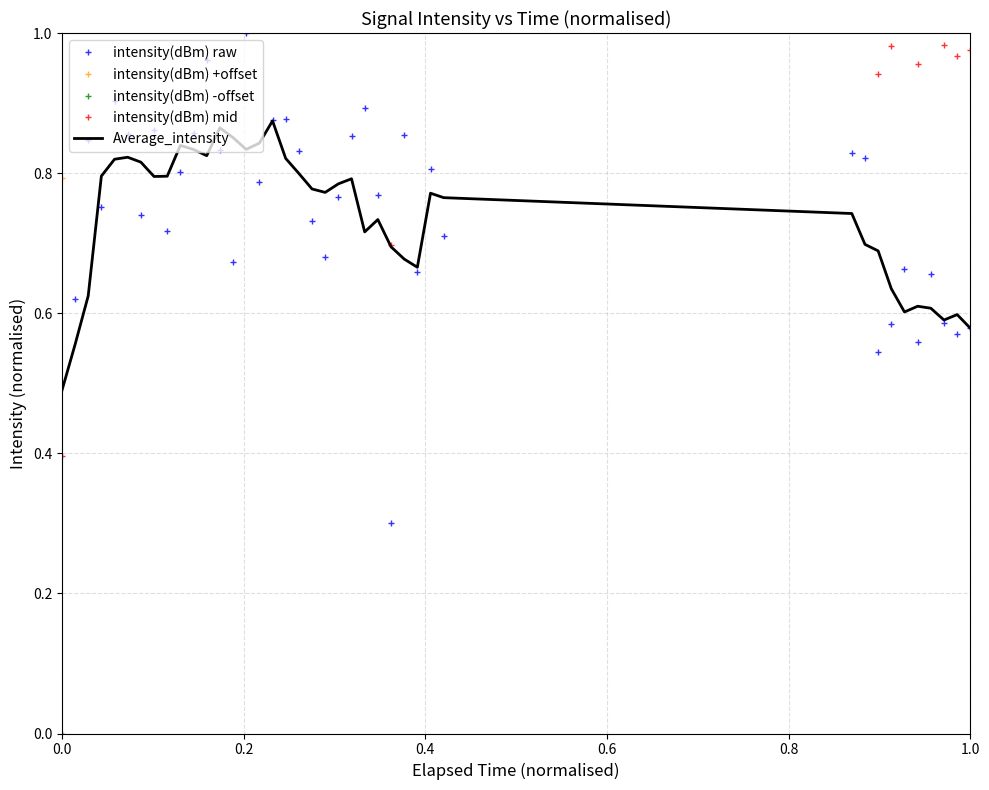

True or false: intensity(dBm) -offset and intensity(dBm) mid cross at least once.

False